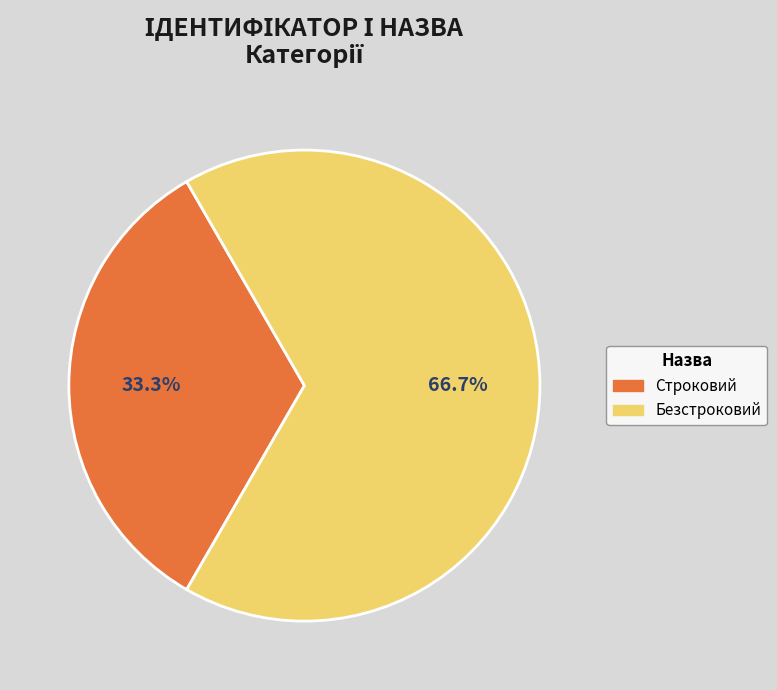

Does Безстроковий account for over 50% of the chart?

Yes